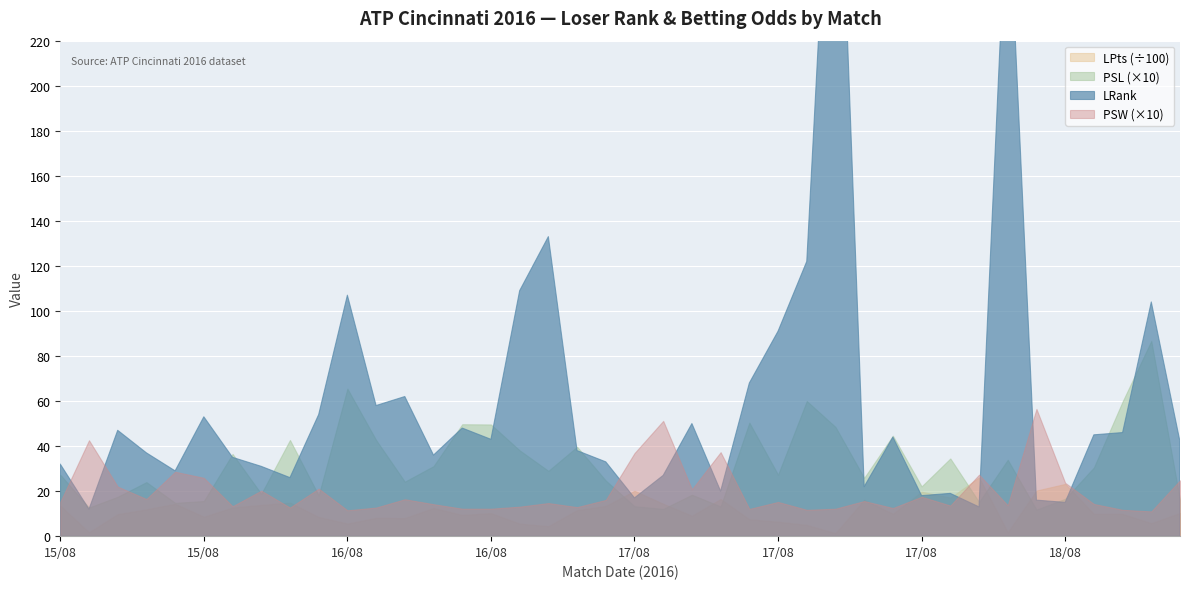

How many interior local peaks does the LRank series have?

12